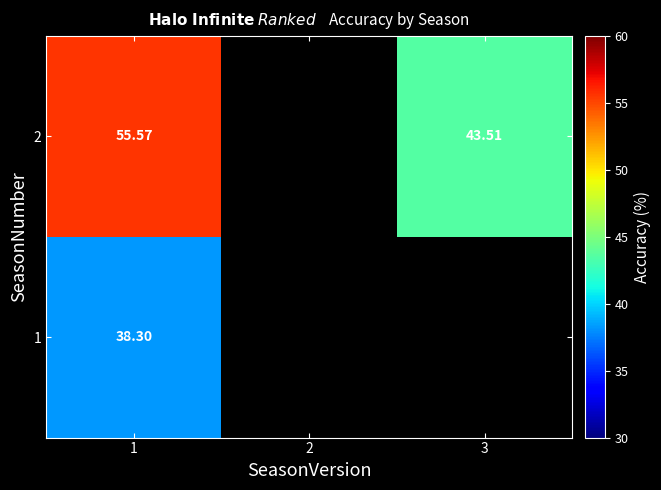

Is the value of 2 at 1 greater than the value of 1 at 1?

Yes